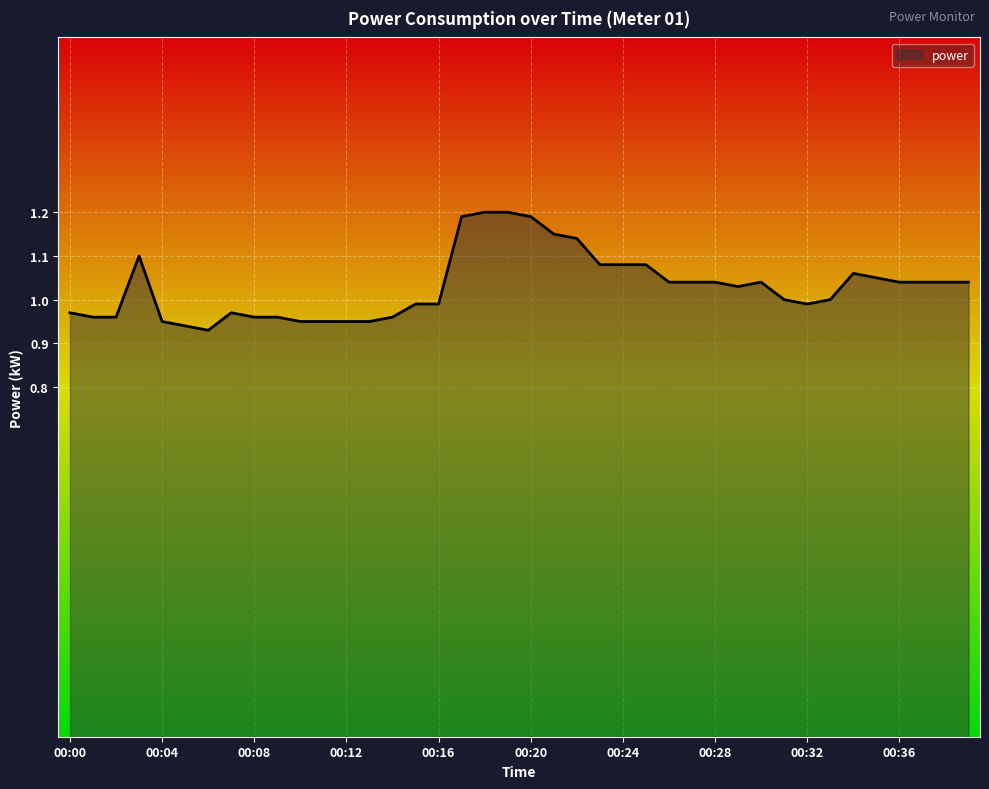

What is the difference between the maximum and minimum values?

0.3